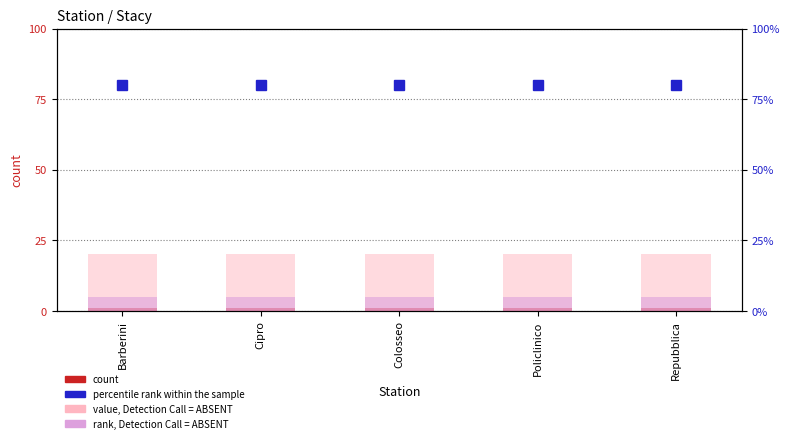

The value of percentile rank within the sample at Policlinico is 80. True or false?

True